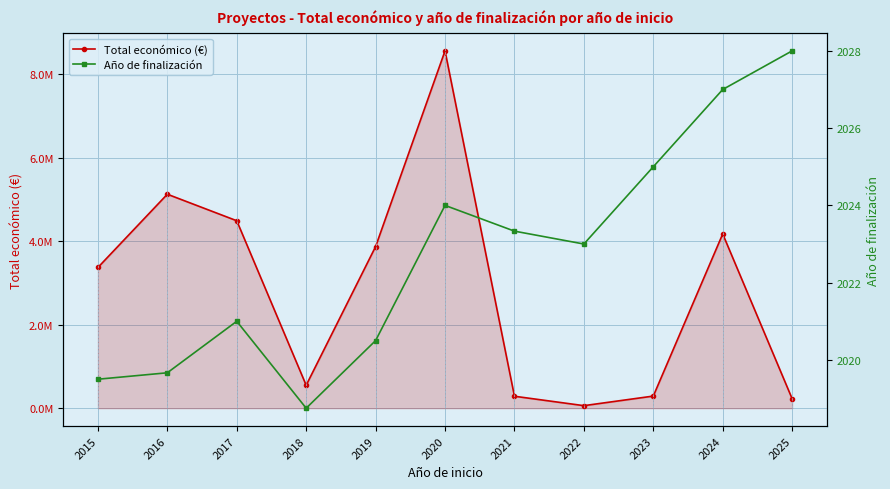

Rank the series at 2022 from highest to lowest value.

Total económico (€), Año de finalización